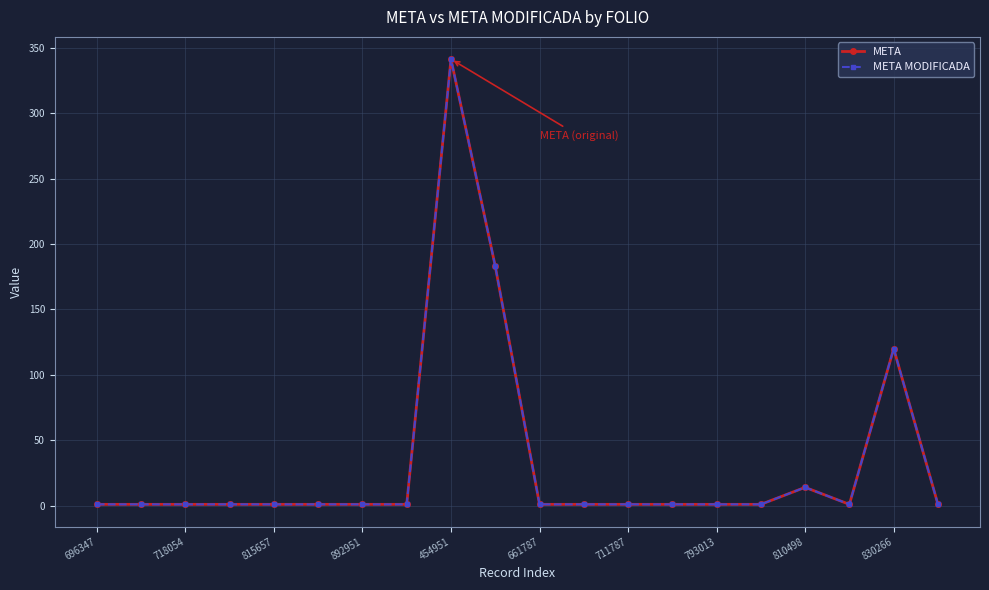

In META MODIFICADA, how many points are higher than both neighbors (excluding endpoints)?

3